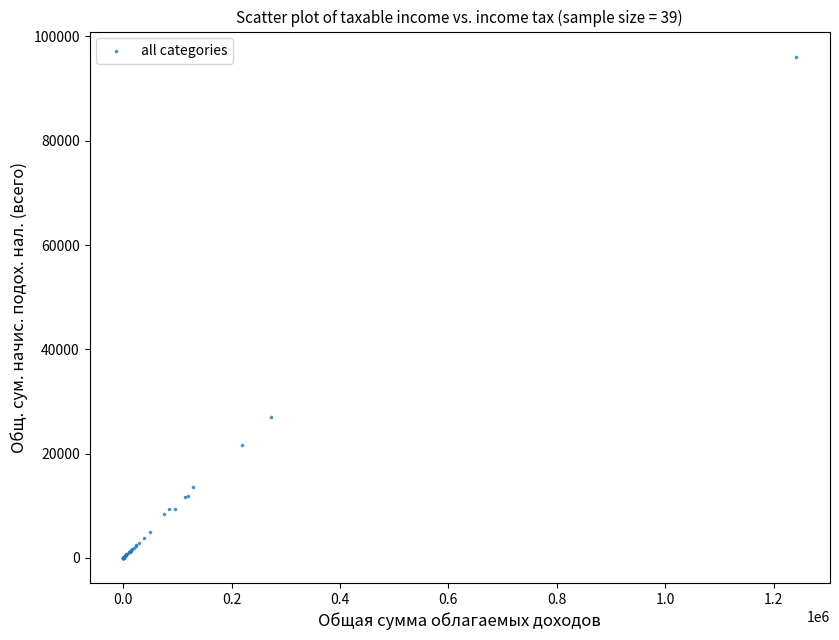

What Y value in the scatter plot is closest to 48067?

26946.5